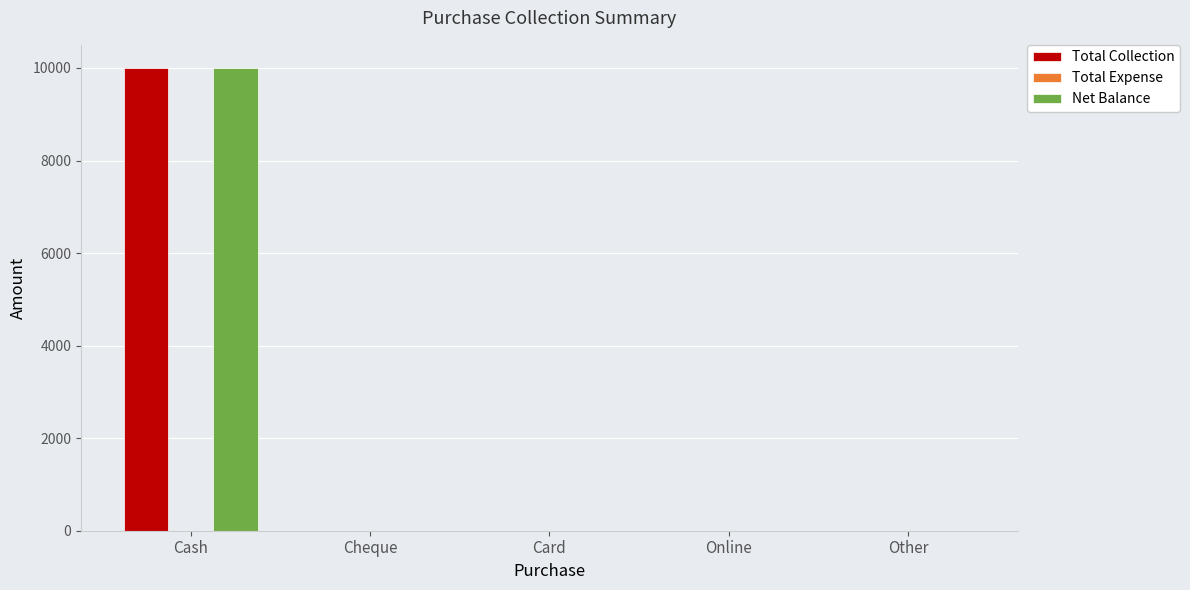

Is it true that Net Balance equals 0 at Other?

True